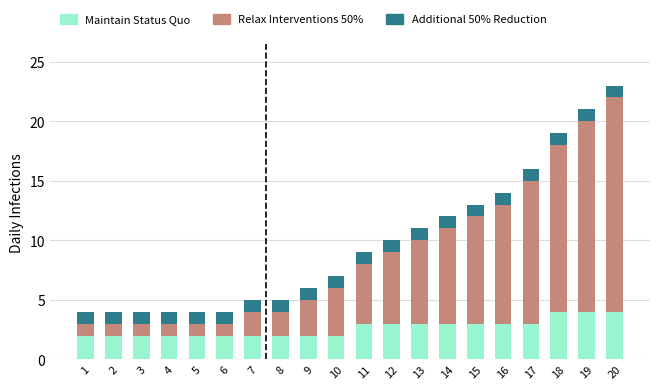

What are all the series names shown in the legend?

Maintain Status Quo, Relax Interventions 50%, Additional 50% Reduction